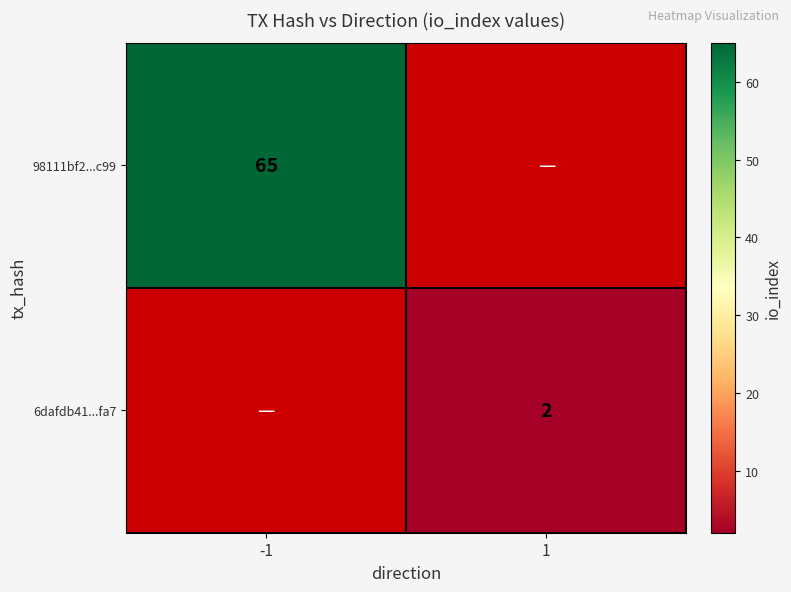

How many categories are shown in the chart?

2